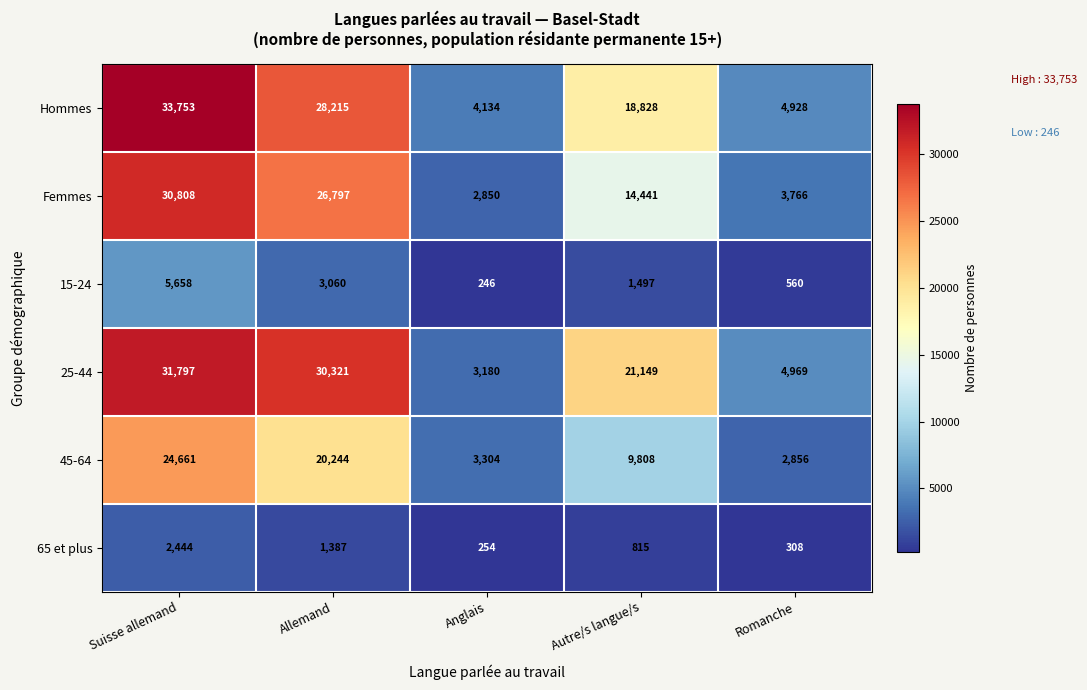

At which label does 25-44 first exceed 21149?

Suisse allemand